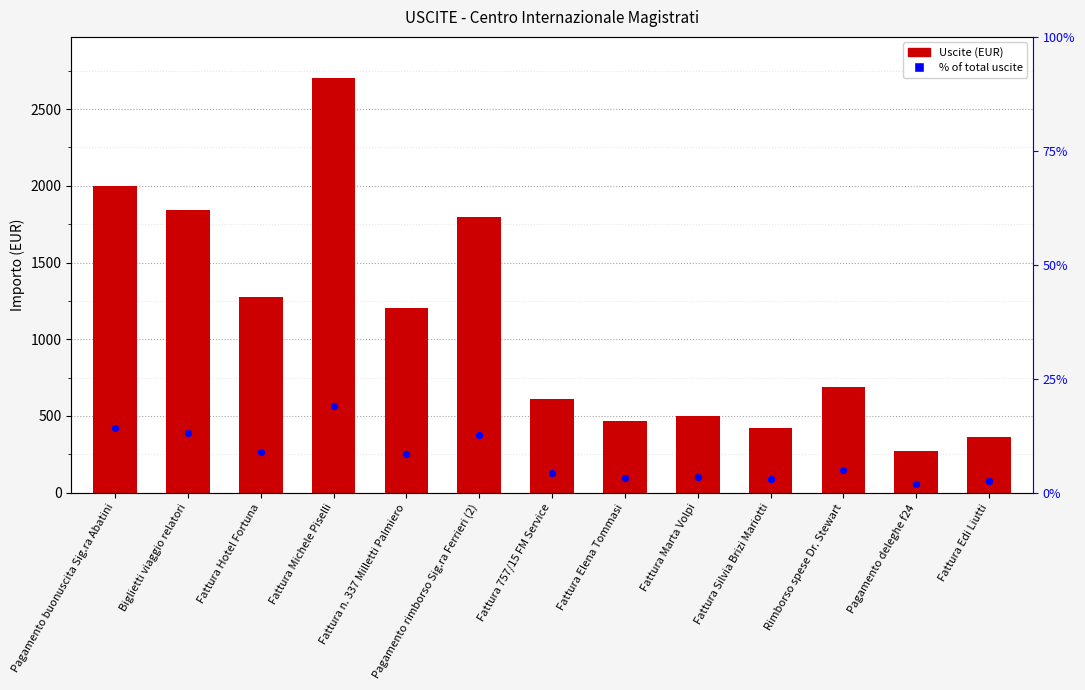

What is the total value across all series at Pagamento rimborso Sig.ra Ferrieri (2)?

2178.0